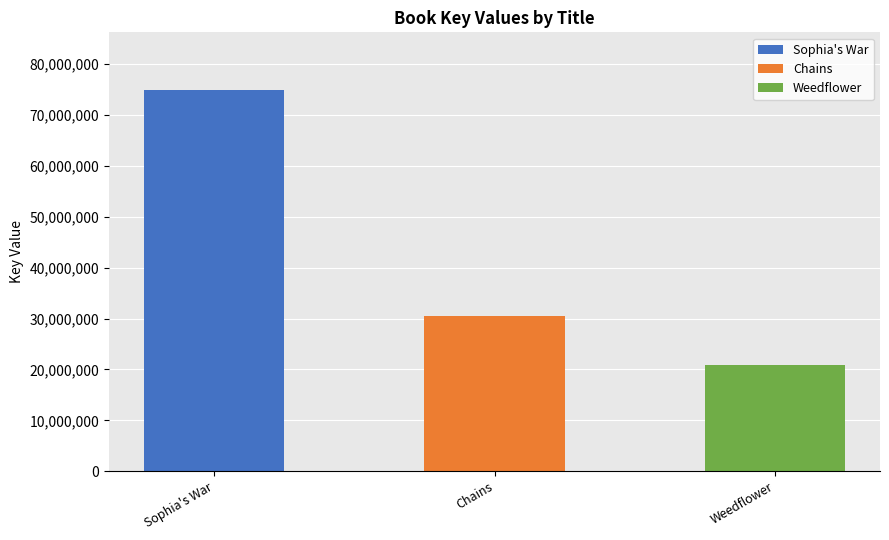

What is the value of the 2nd bar from the left?

30585656